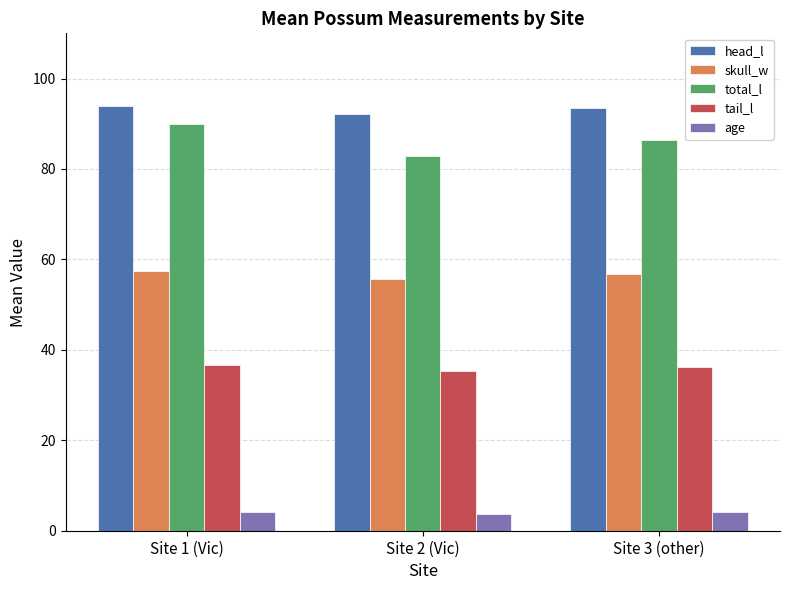

Which series changed the most between Site 1 (Vic) and Site 2 (Vic)?

total_l